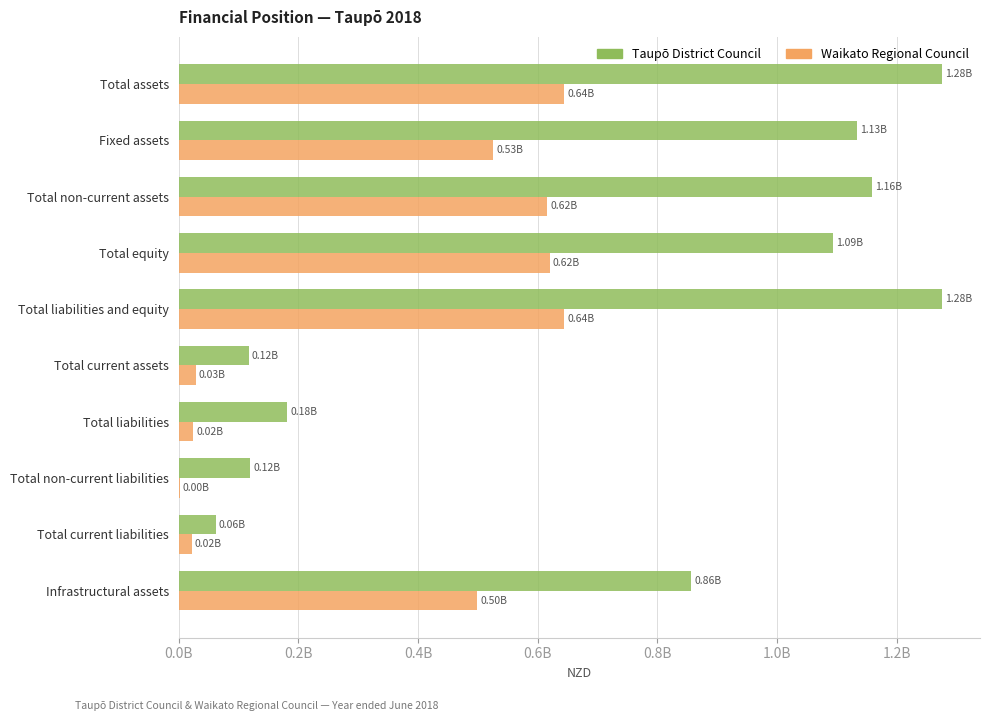

What is the difference between the second highest and minimum values in the Waikato Regional Council series?

642301000